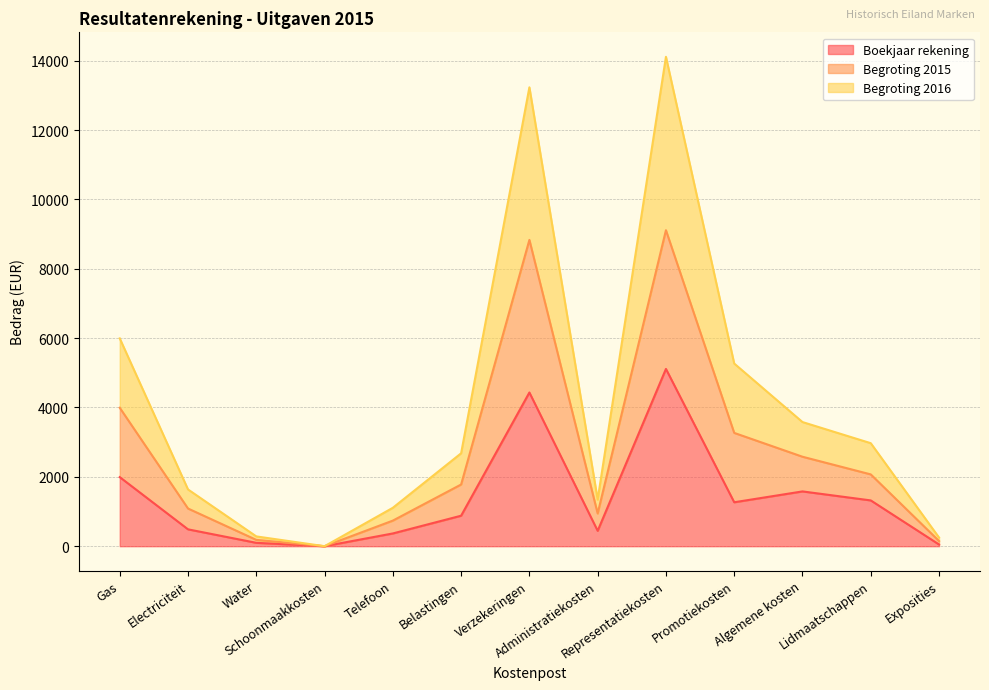

What is the maximum value for Boekjaar rekening?

5111.3